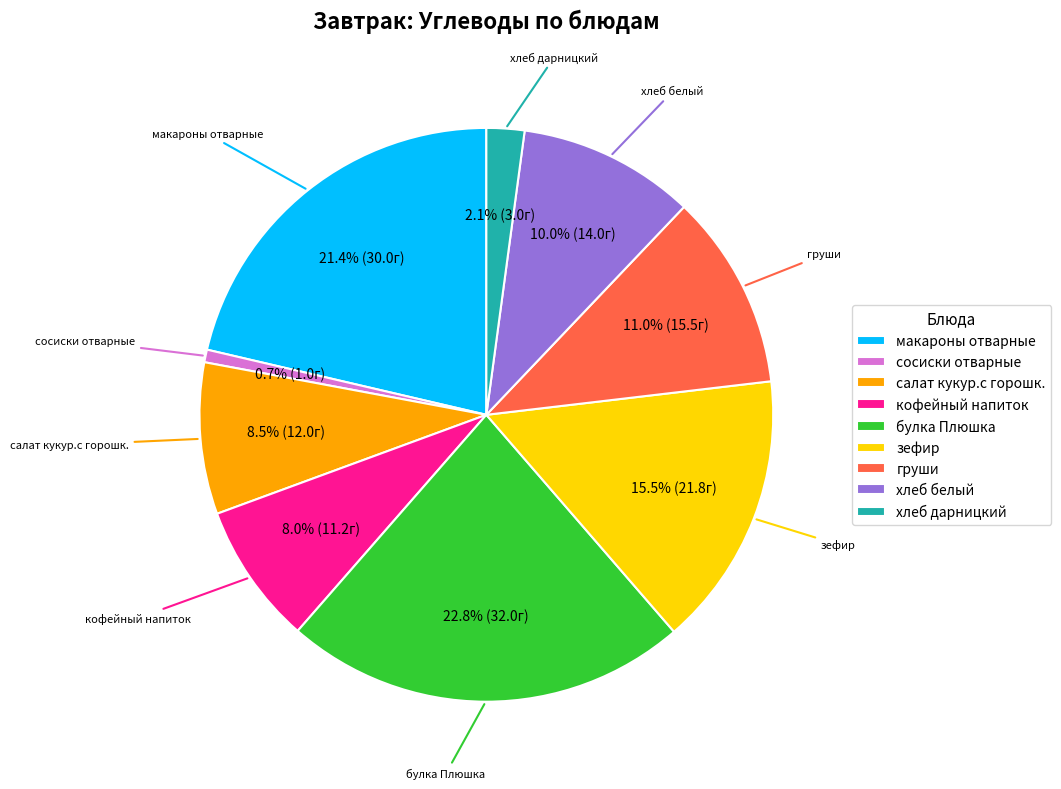

What is the largest slice in the pie chart?

булка Плюшка